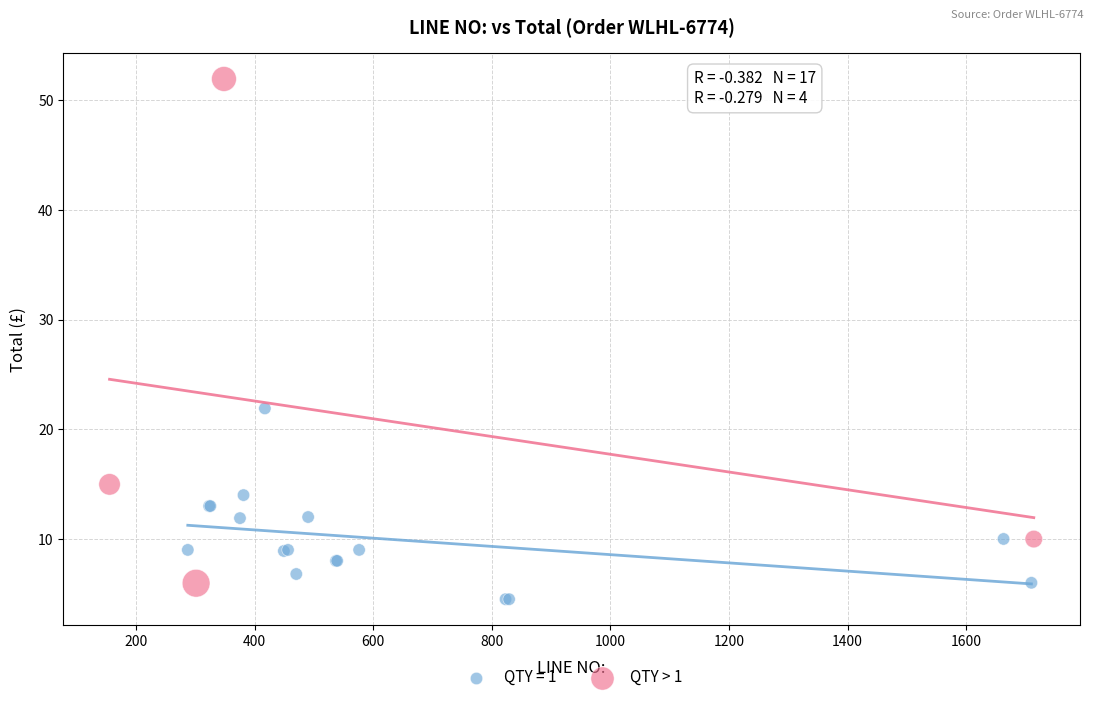

Which series contains the highest Y value?

QTY > 1